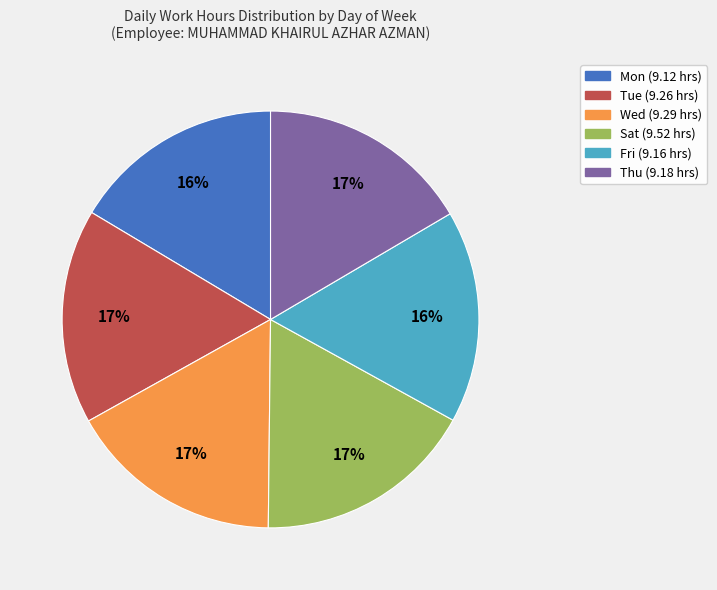

Count the number of slices in the pie.

6